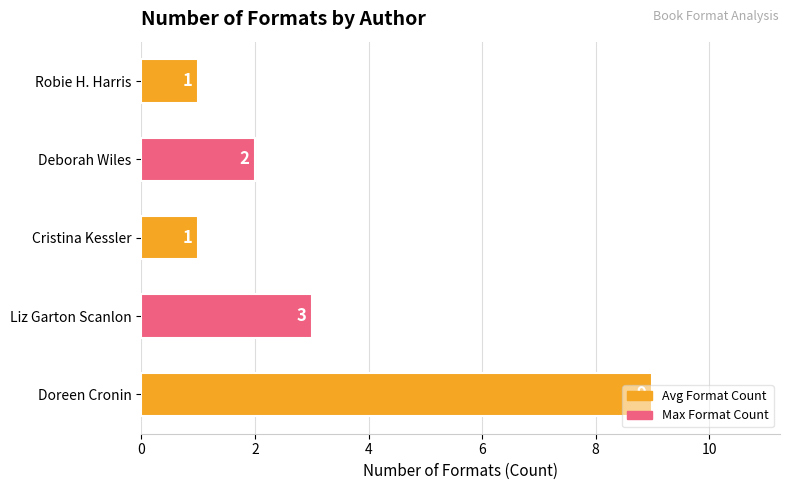

How many data points does each series have?

5